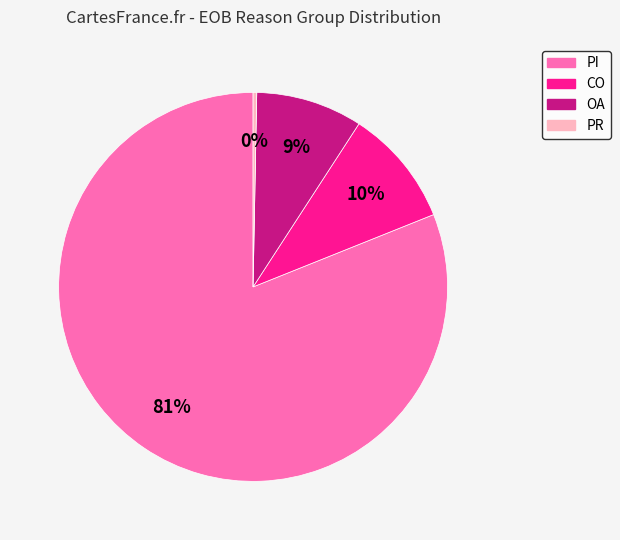

Which category has the biggest portion of the pie?

PI